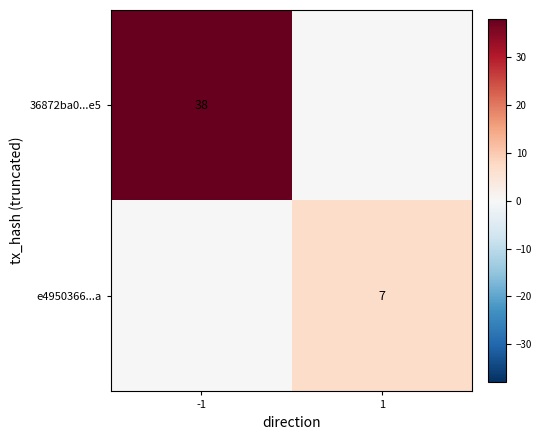

What is the total value across all series at -1?

38